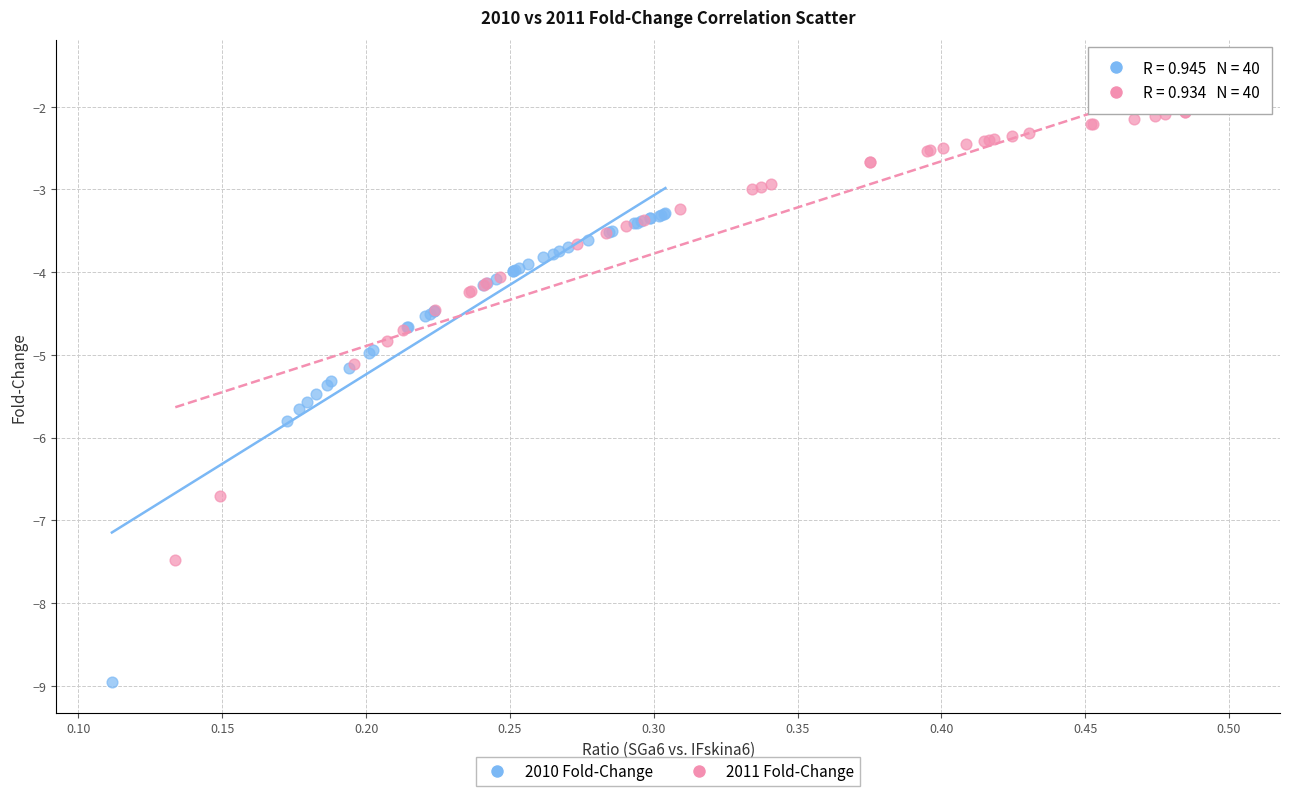

Which series contains the highest Y value?

2011 Fold-Change